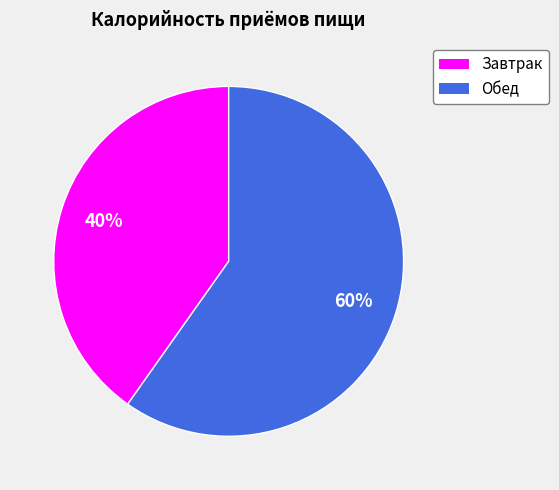

Does any single category account for the majority?

Yes